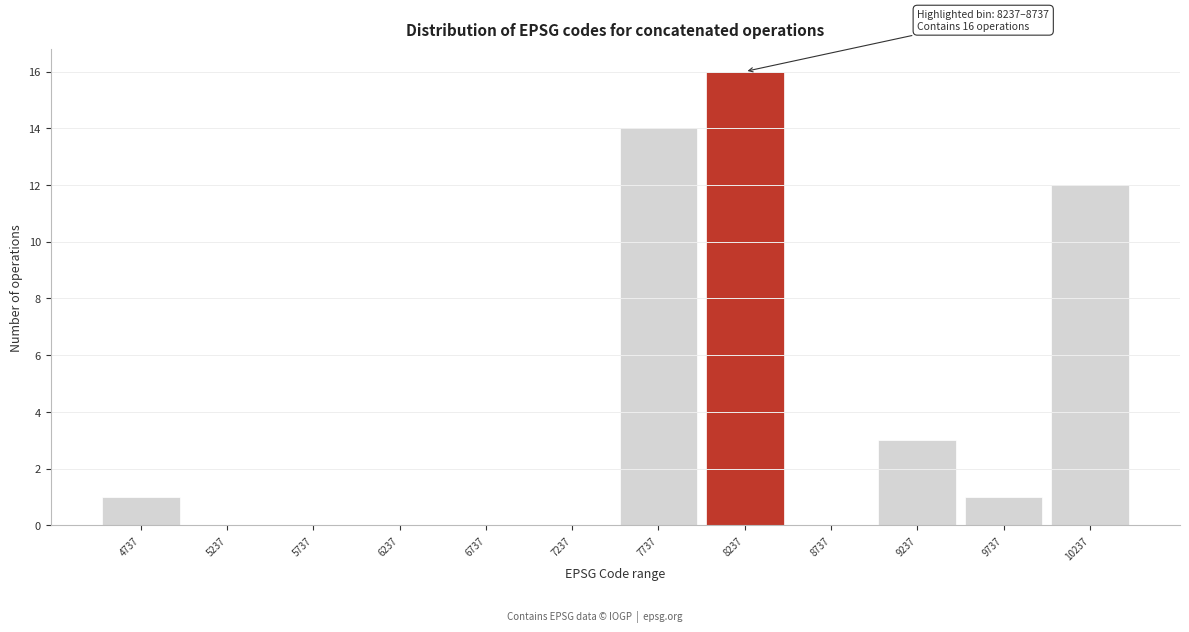

Reading left to right, transcribe all the data shown in this chart.

4737=1	5237=0	5737=0	6237=0	6737=0	7237=0	7737=14	8237=16	8737=0	9237=3	9737=1	10237=12